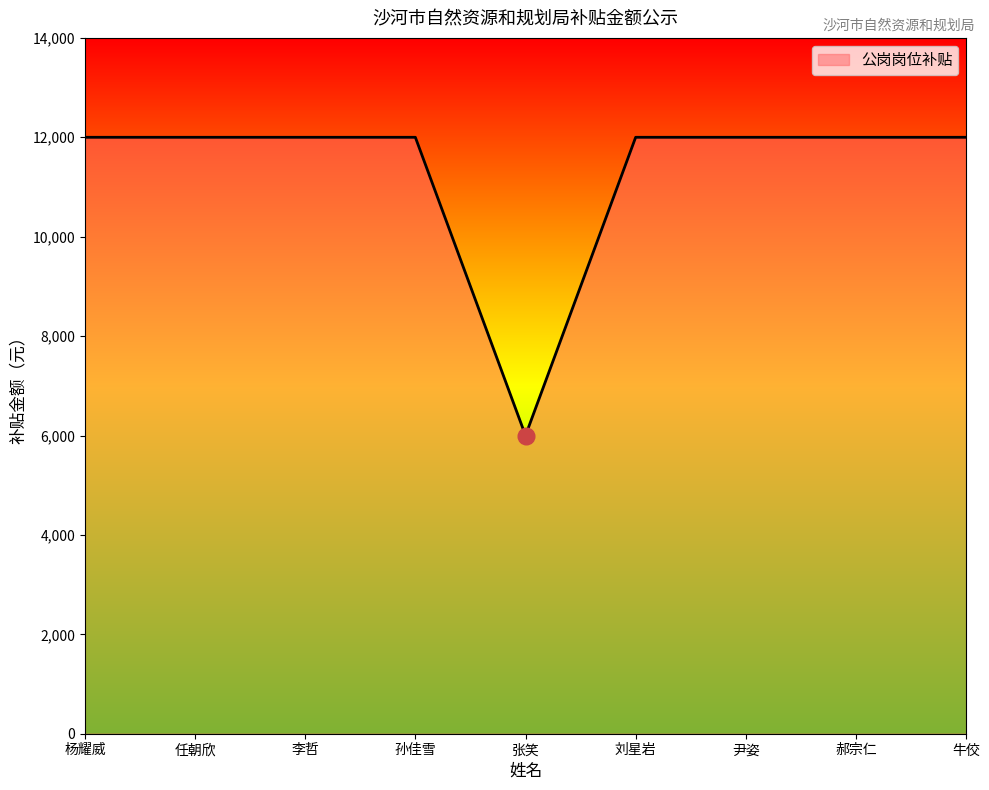

Is it true that the value at 孙佳雪 is 12000?

True